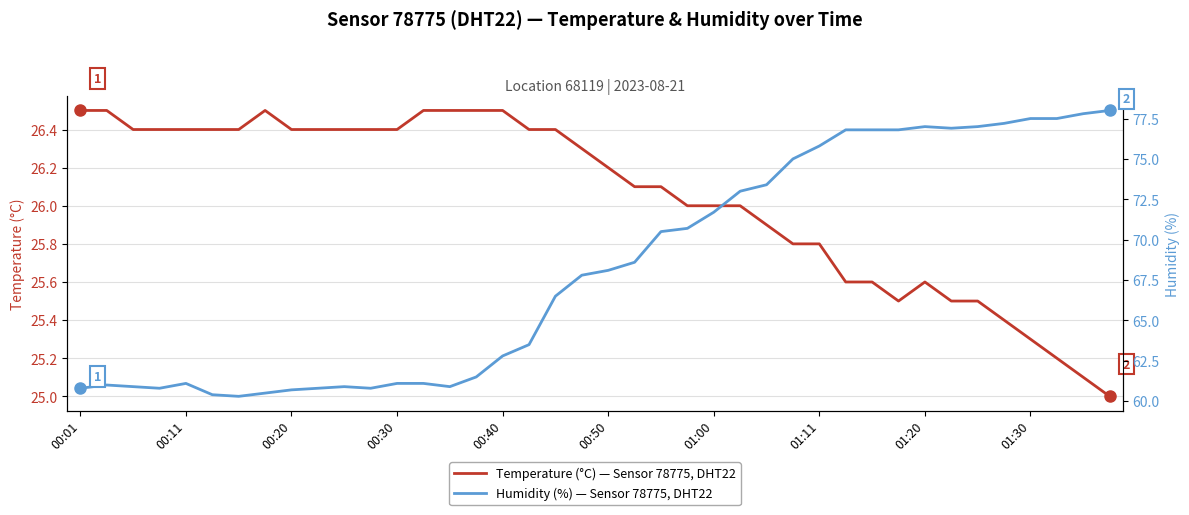

Rank the series by their maximum value, from highest to lowest.

Humidity (%), Temperature (°C)